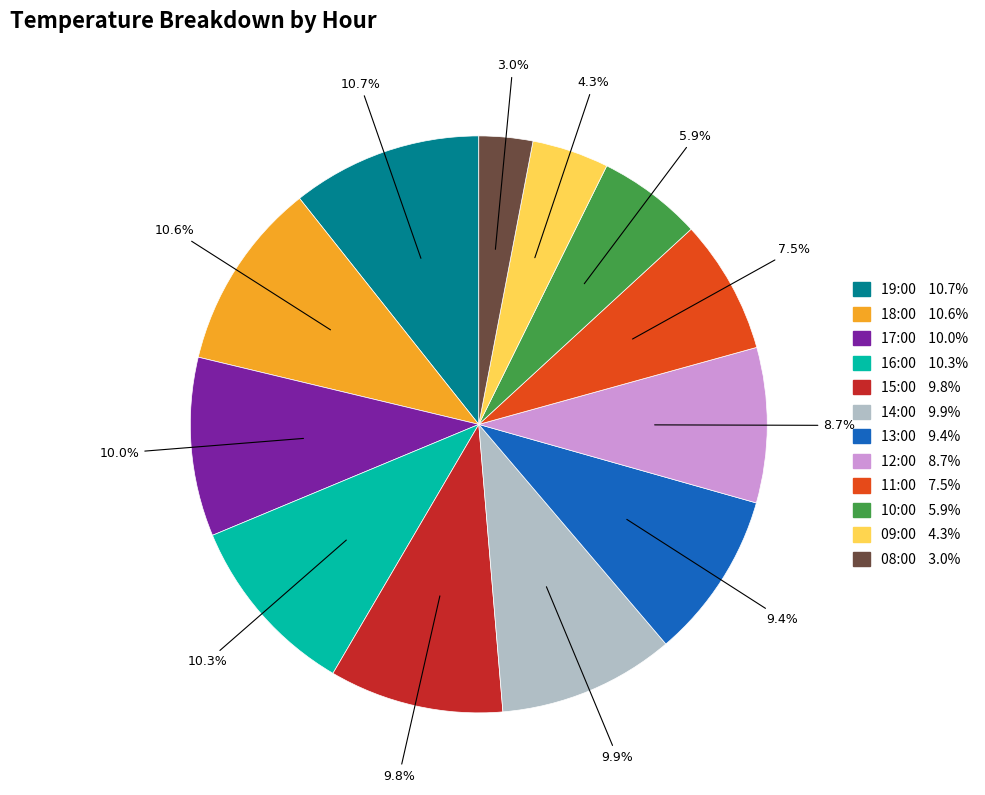

The 10:00 slice represents 1% of the pie. True or false?

False